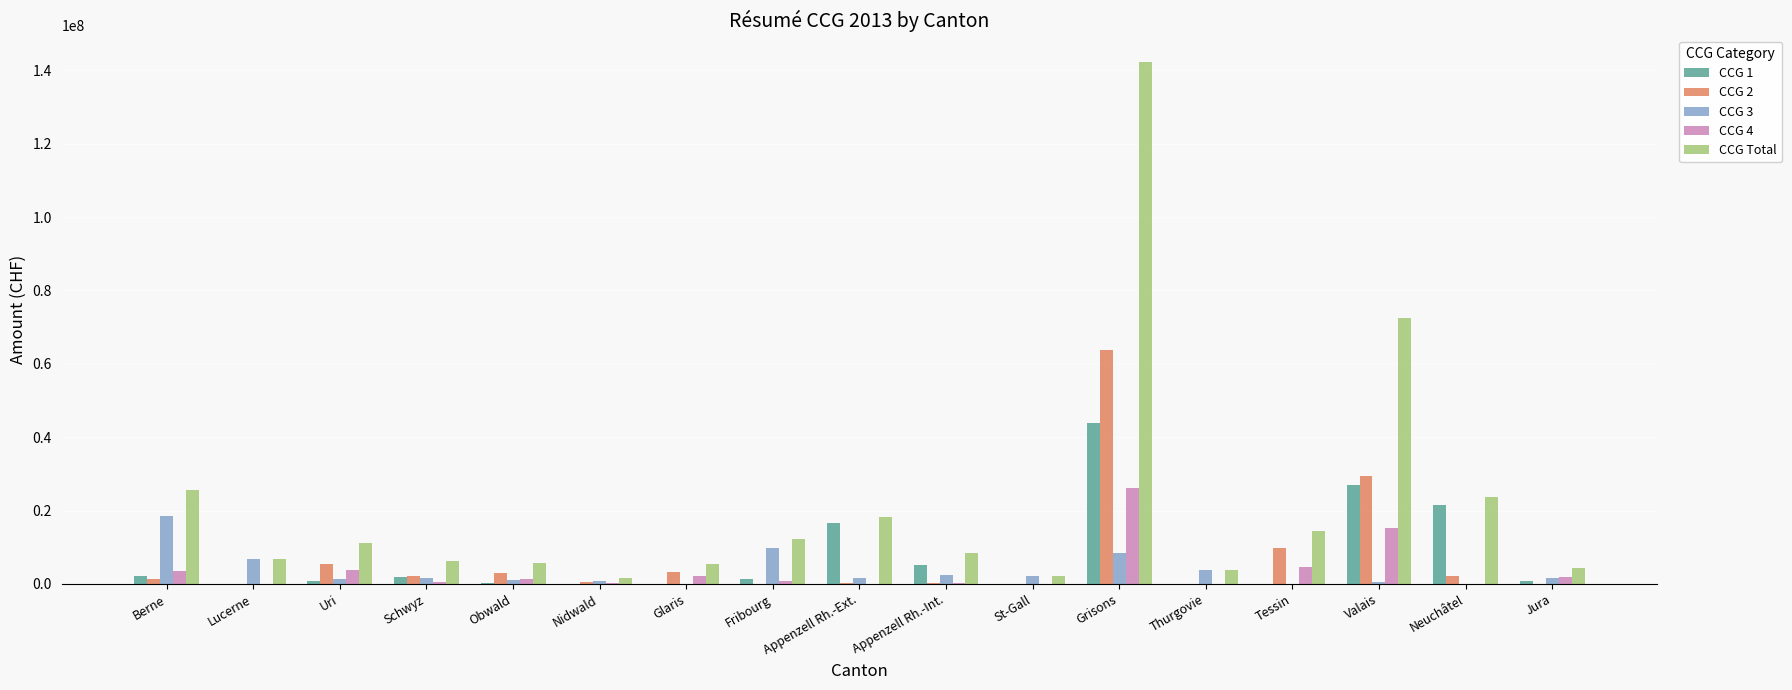

How many data points in CCG 1 are above 823475?

9